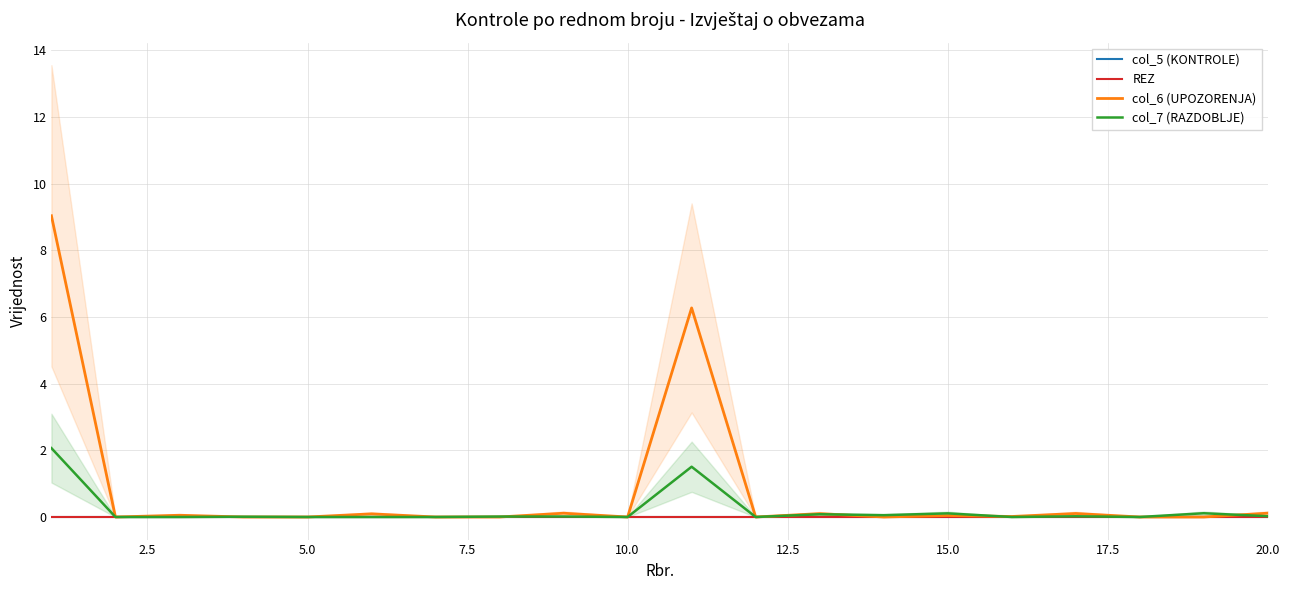

Count the number of categories in the chart.

20